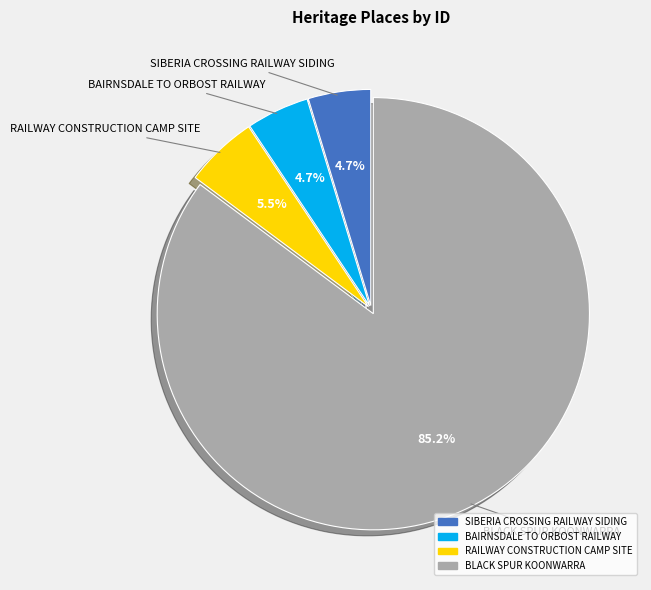

How many slices are in this pie chart?

4